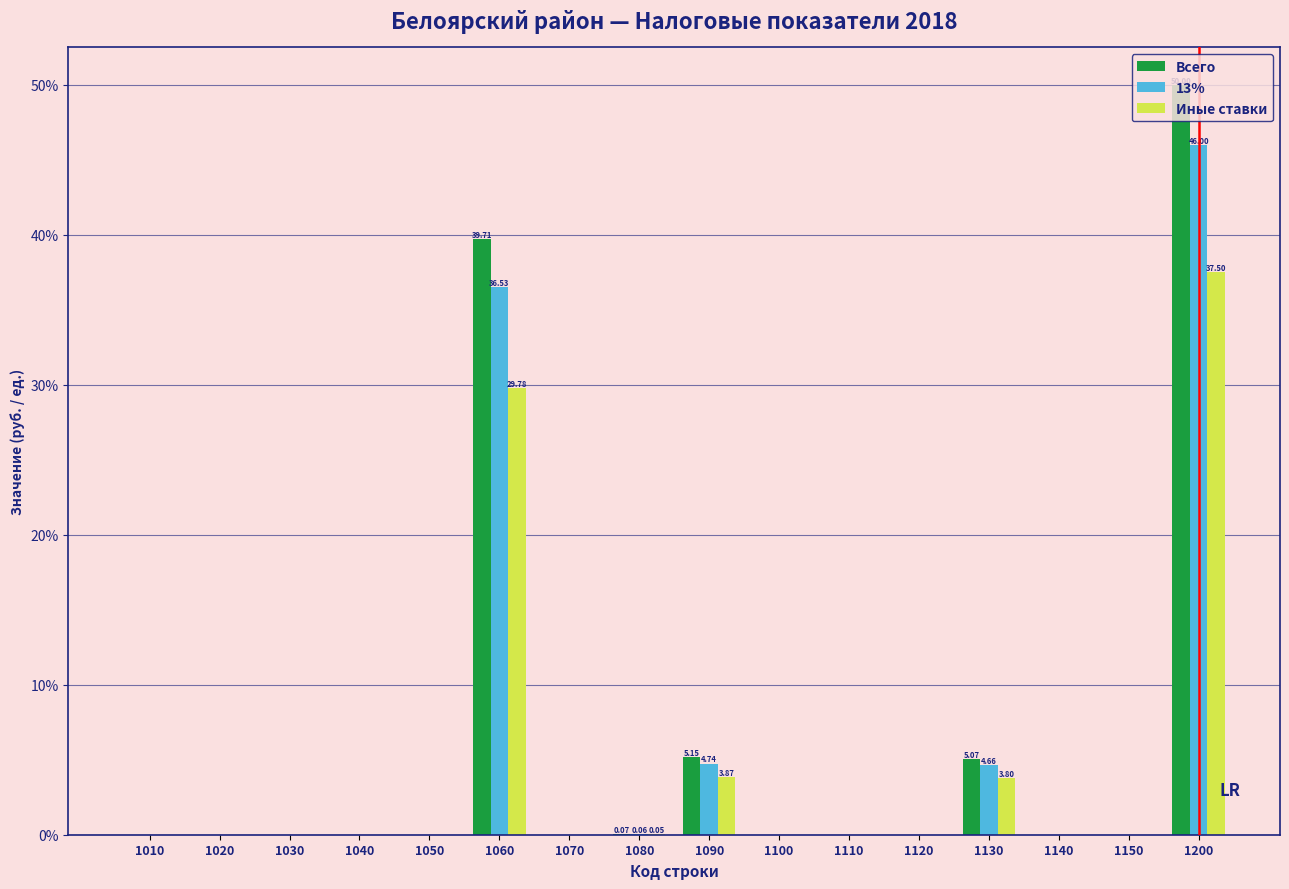

Between 1060 and 1120, which series saw the biggest shift?

Всего